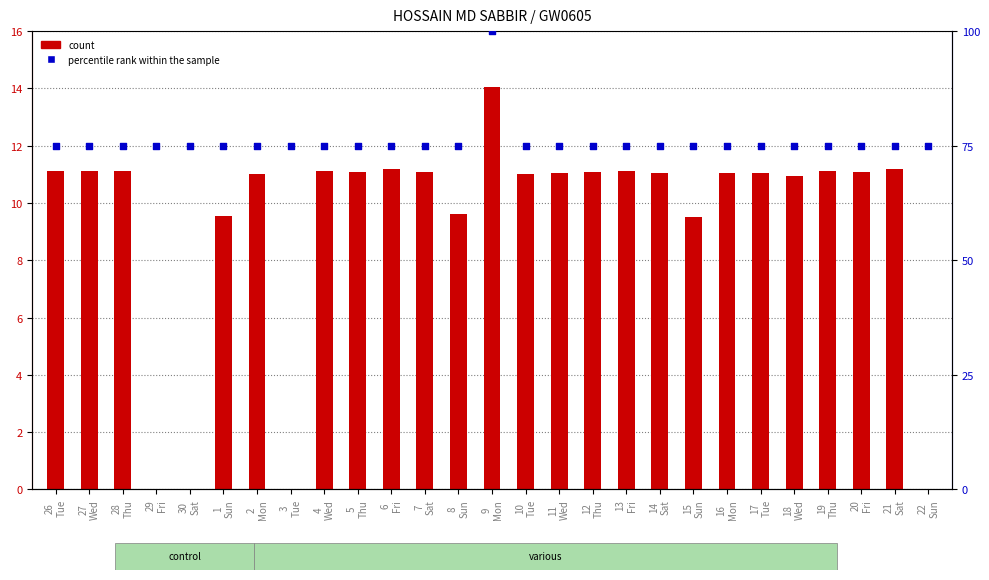

Is the value of count at 21
Sat greater than the value of percentile rank within the sample at 2
Mon?

No